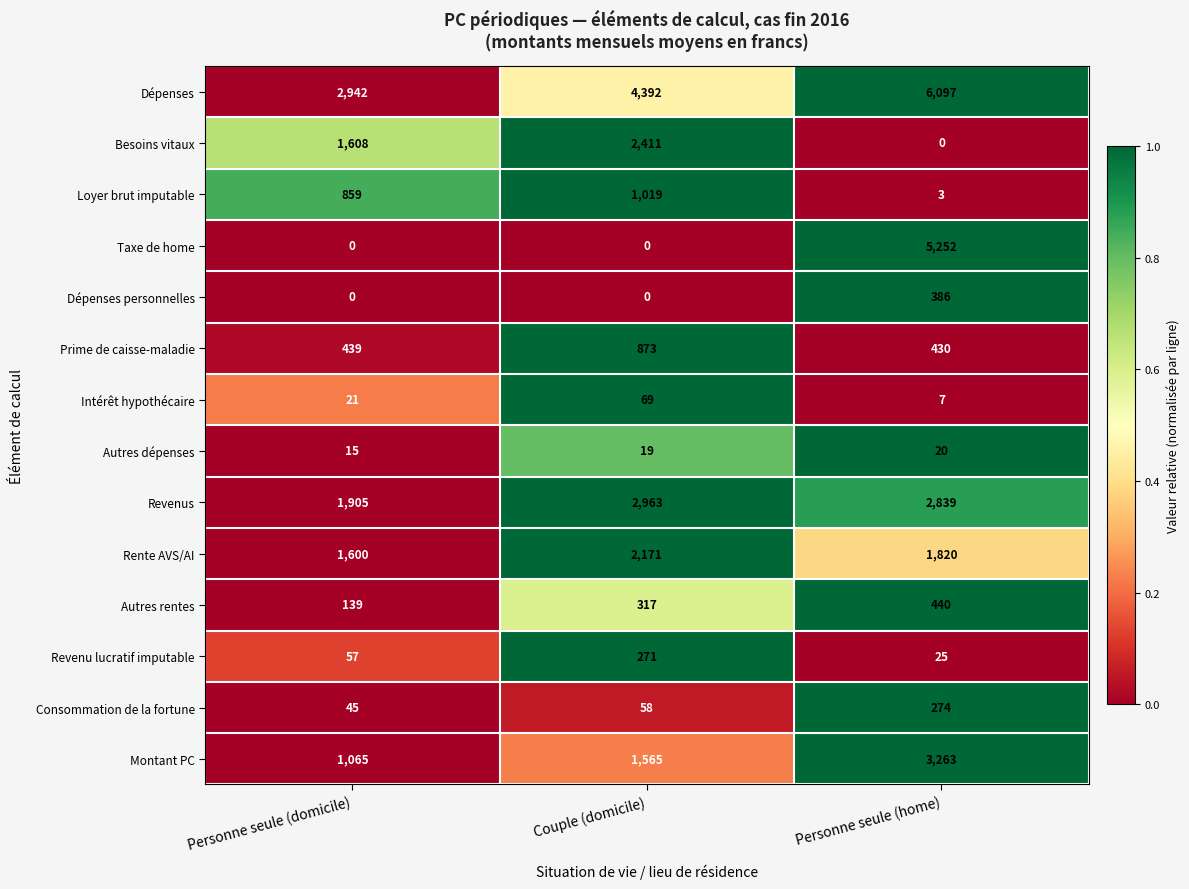

At which label does Revenus first exceed 2839?

Couple (domicile)